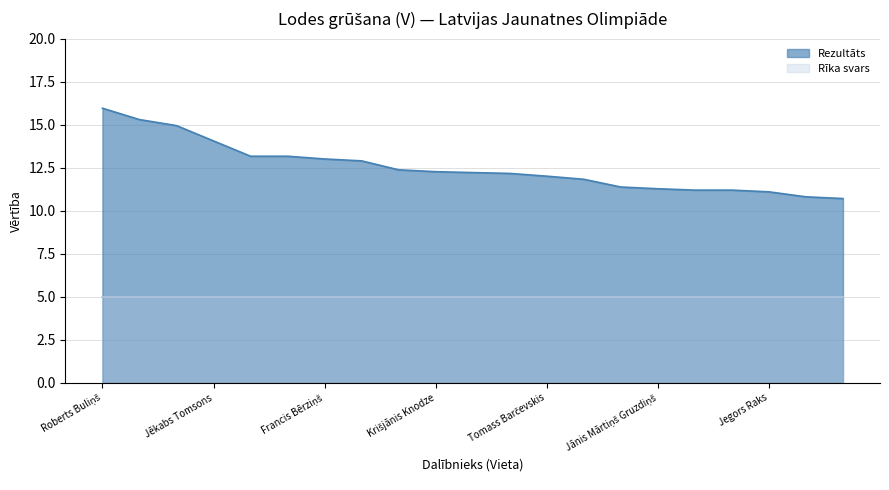

Reading left to right, transcribe all the data shown in this chart.

Roberts Buliņš=16.0	Oļegs Kozjakovs=15.3	Ralfs Eduards Gauja=14.9	Jēkabs Tomsons=14.1	Sandis Šaškovs=13.2	Kirils Kaseckis=13.2	Francis Bērziņš=13.0	Gļebs Kovtuns=12.9	Artūrs Demidočkins=12.4	Krišjānis Knodze=12.3	Lauris Eizāns=12.2	Armands Briška=12.2	Tomass Barčevskis=12.0	Matīss Platais=11.8	Krišjānis Upenieks=11.4	Jānis Mārtiņš Gruzdiņš=11.3	Krists Kristians Doniņš=11.2	Ēvalds Barkāns=11.2	Jegors Raks=11.1	Niks Birzgalis=10.8	Rolands Reizinš=10.7